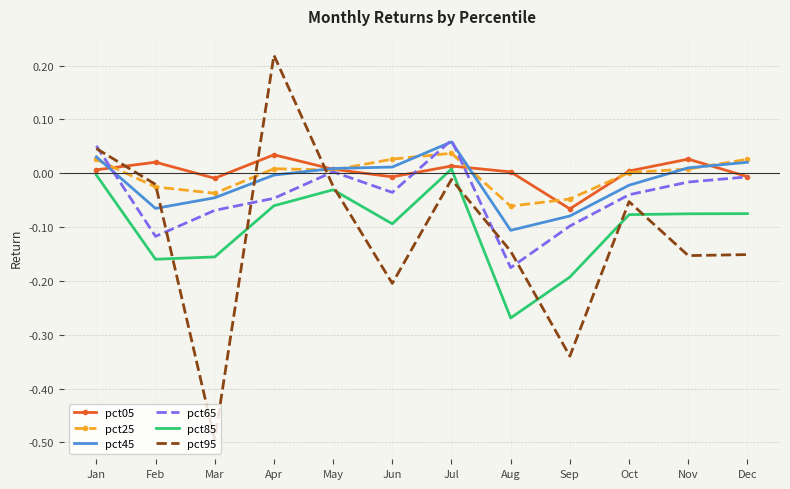

Is the value of pct85 at Oct greater than the value of pct65 at Oct?

No